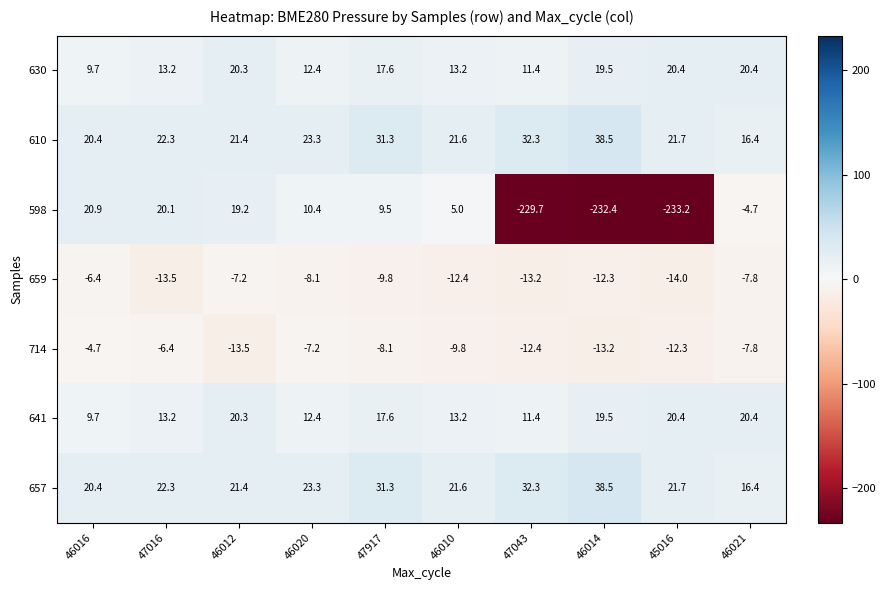

What is the sum of the 598 values at 46021 and 46016?

16.2